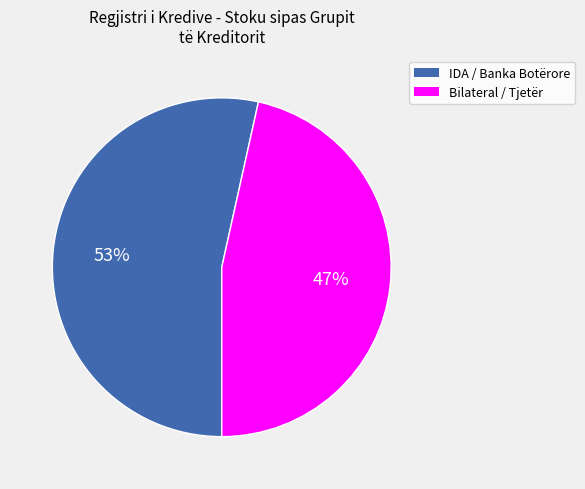

Is there any slice that represents more than half of the pie?

Yes